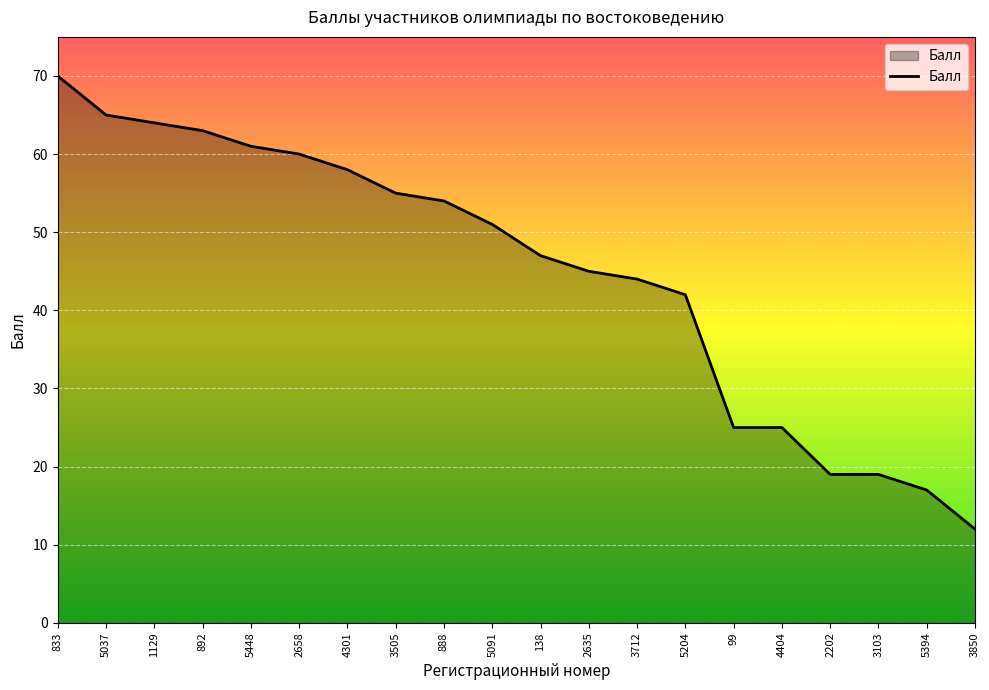

What is the difference between the maximum and minimum values?

58